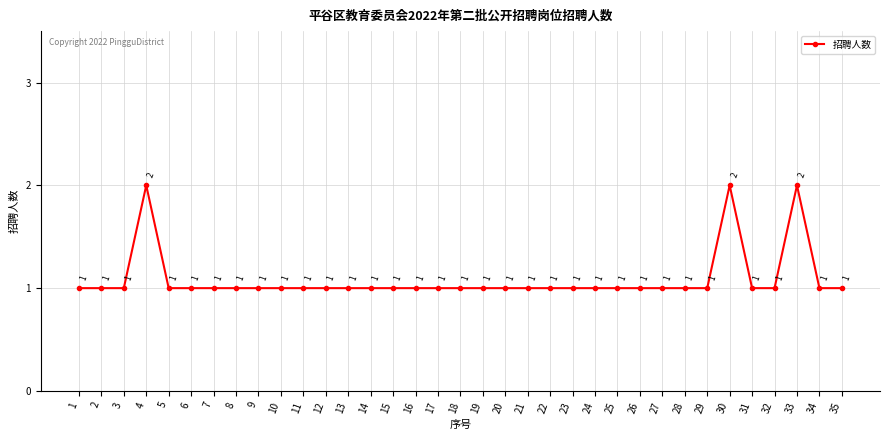

What is the ratio of the value at 34 to the value at 17?

1.0